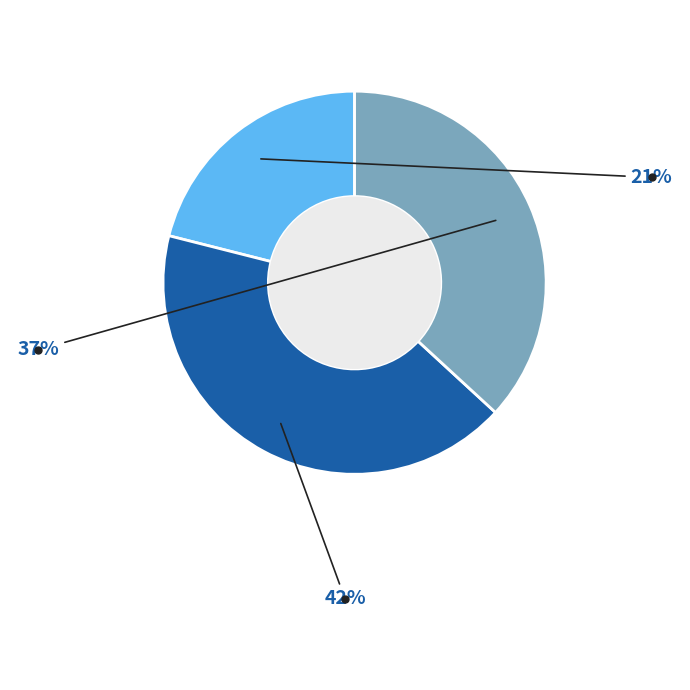

To the nearest percent, what is the difference between the largest and smallest slice percentages?

21%